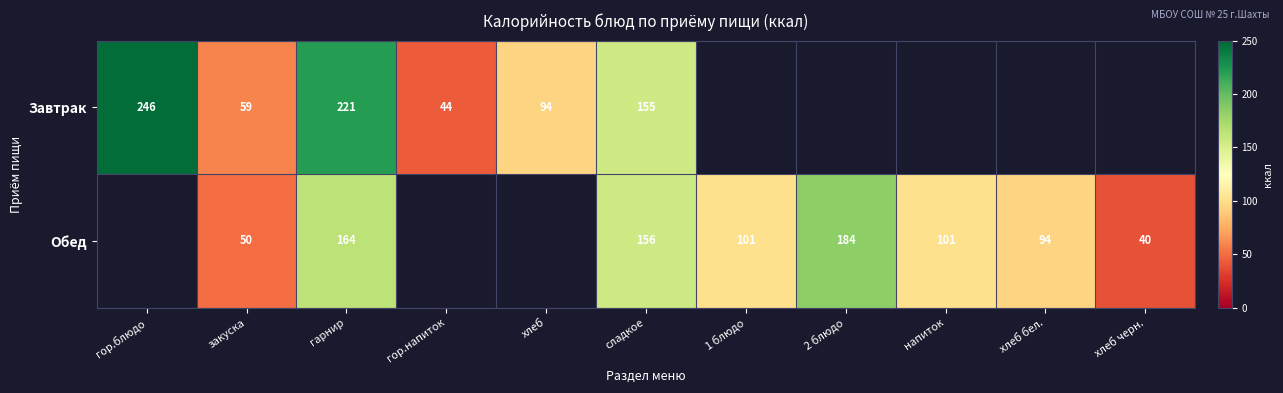

Count the number of data series in this chart.

2